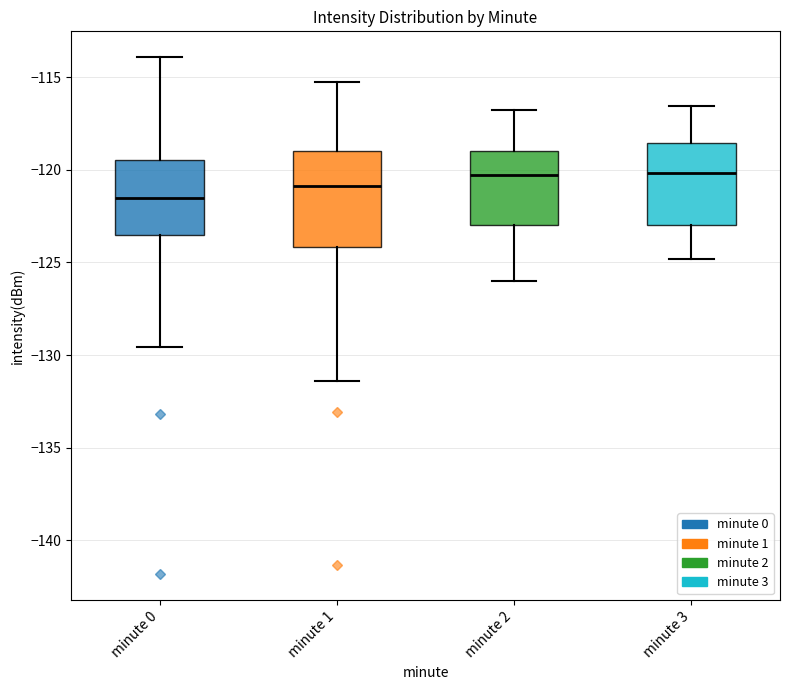

Where does the upper whisker of the box for minute 0 end on the y-axis? The values are not printed on the chart, so give them approximately, as read against the axis.

-114.0